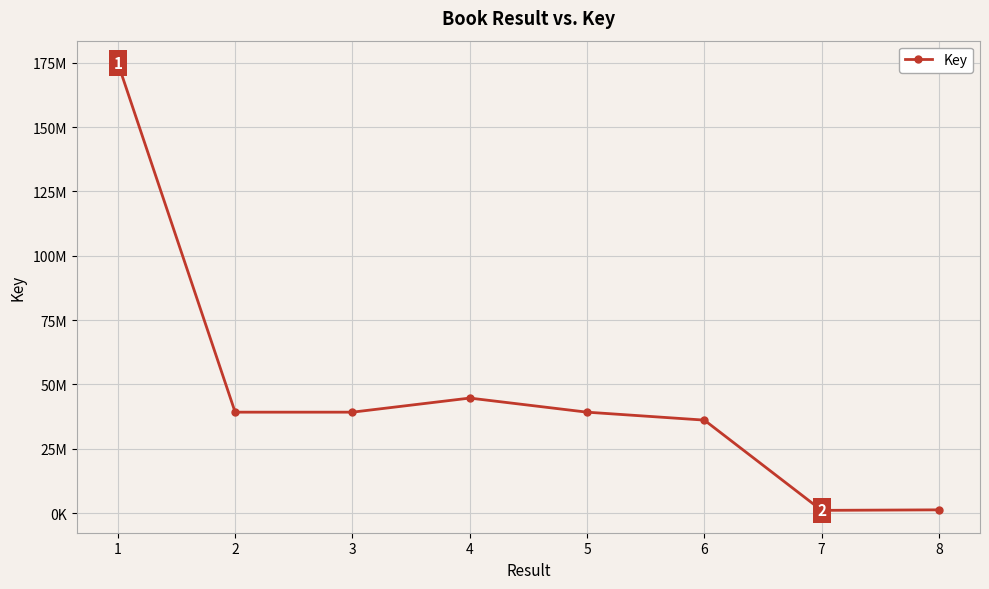

What is the difference between the second highest and second lowest values?

43429269